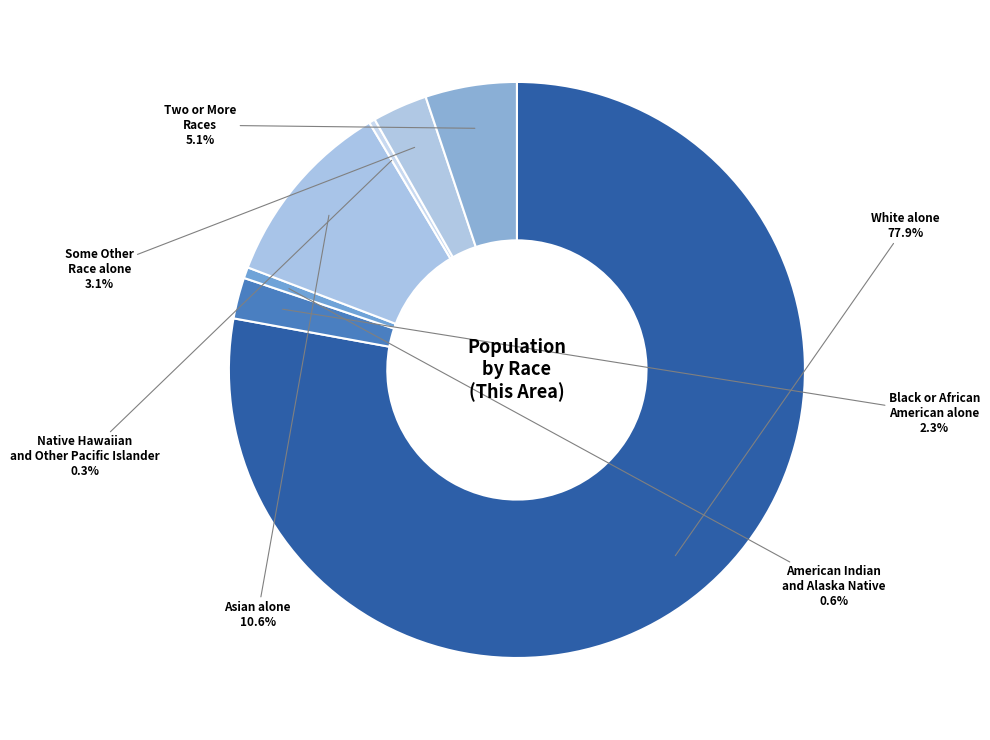

Do Some Other Race alone and Two or More Races together represent more than half of the pie?

No